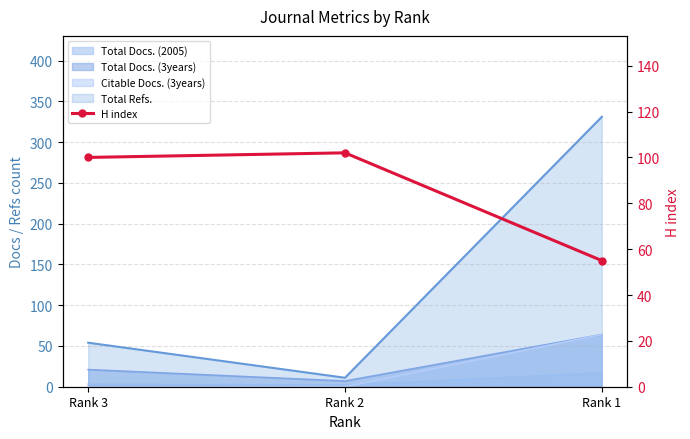

The value at Rank 2 is 102. True or false?

True